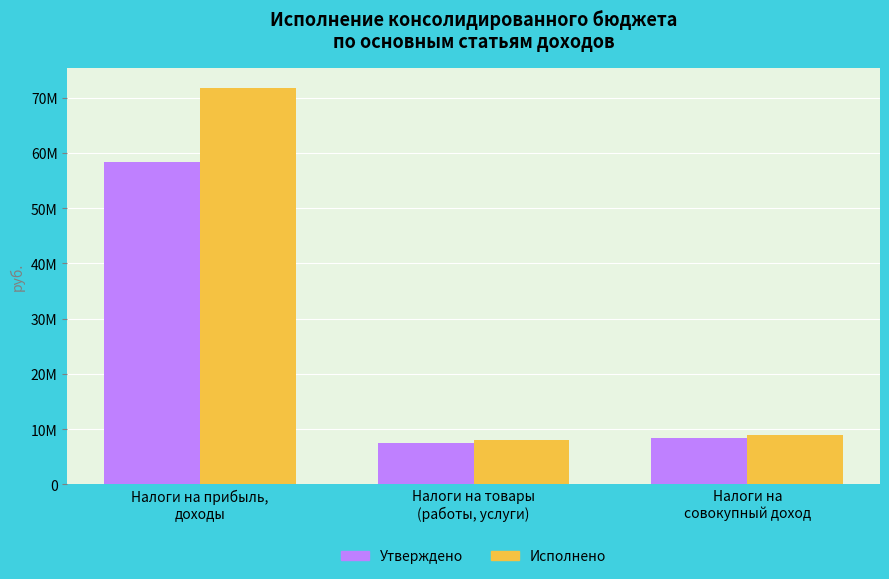

What is the minimum value shown in the chart?

7395000.0